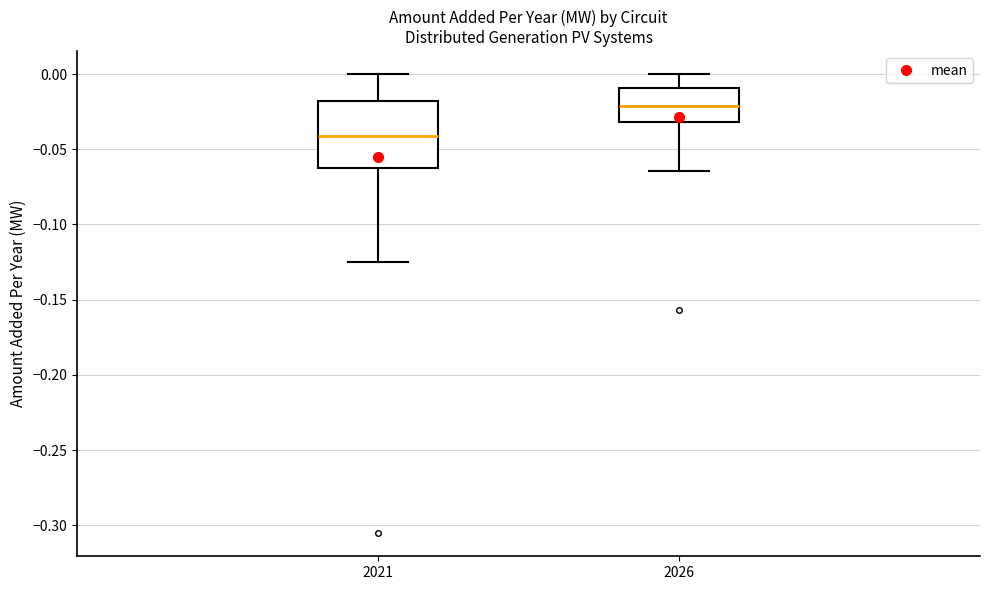

Reading left to right, transcribe this box plot: for each box, give where its median line is, the range the box spans, and where its two whiskers end, as read against the y-axis. The values are not printed on the chart, so give them approximately, as read against the axis.

2021: median -0.040, box -0.060 to -0.020, whiskers -0.125 to 0.000
2026: median -0.020, box -0.030 to -0.010, whiskers -0.065 to 0.000